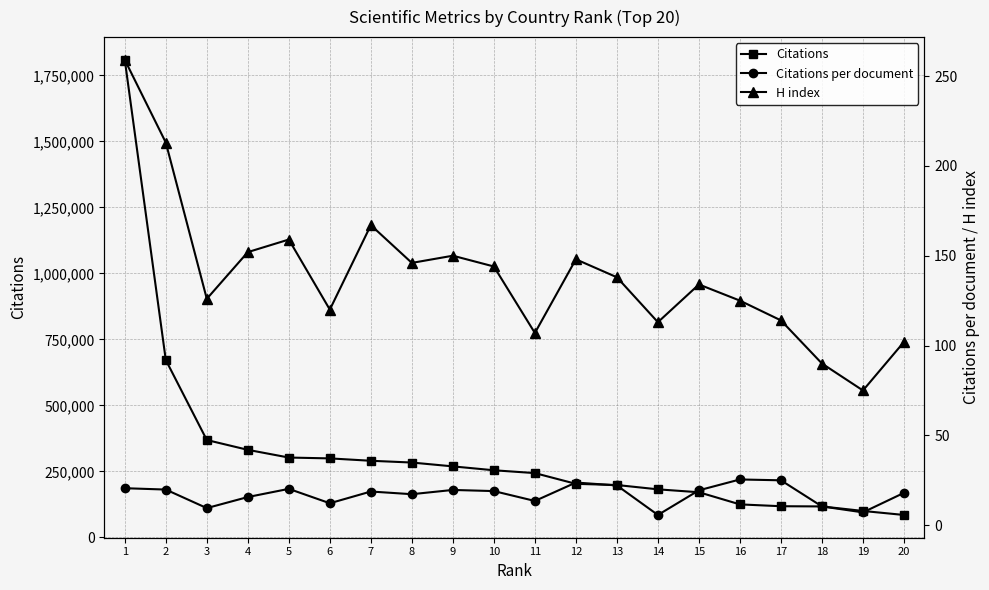

Between 1 and 11, which series saw the biggest shift?

Citations